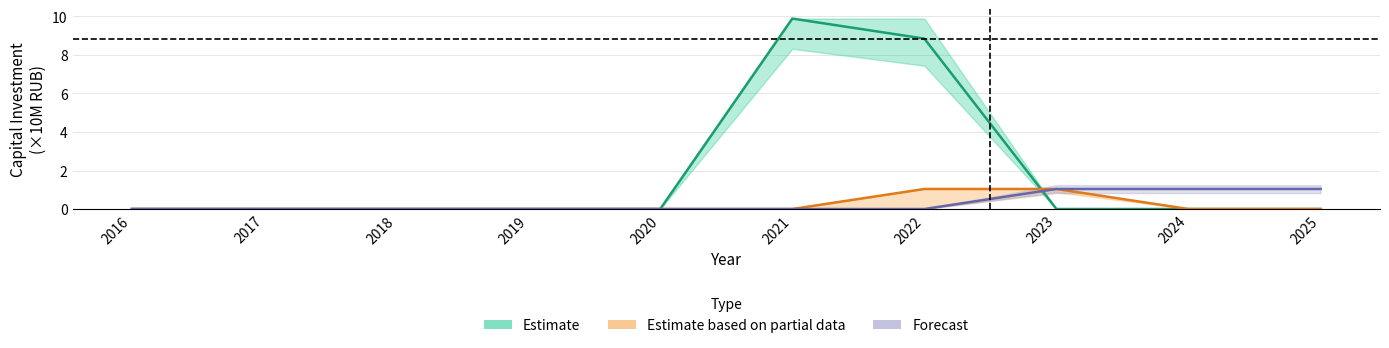

Reading left to right, extract all data points from this chart.

Estimate: 2016=0.0	2017=0.0	2018=0.0	2019=0.0	2020=0.0	2021=9.9	2022=8.8	2023=0.0	2024=0.0	2025=0.0
Estimate based on partial data: 2016=0.0	2017=0.0	2018=0.0	2019=0.0	2020=0.0	2021=0.0	2022=1.0	2023=1.0	2024=0.0	2025=0.0
Forecast: 2016=0.0	2017=0.0	2018=0.0	2019=0.0	2020=0.0	2021=0.0	2022=0.0	2023=1.0	2024=1.0	2025=1.0